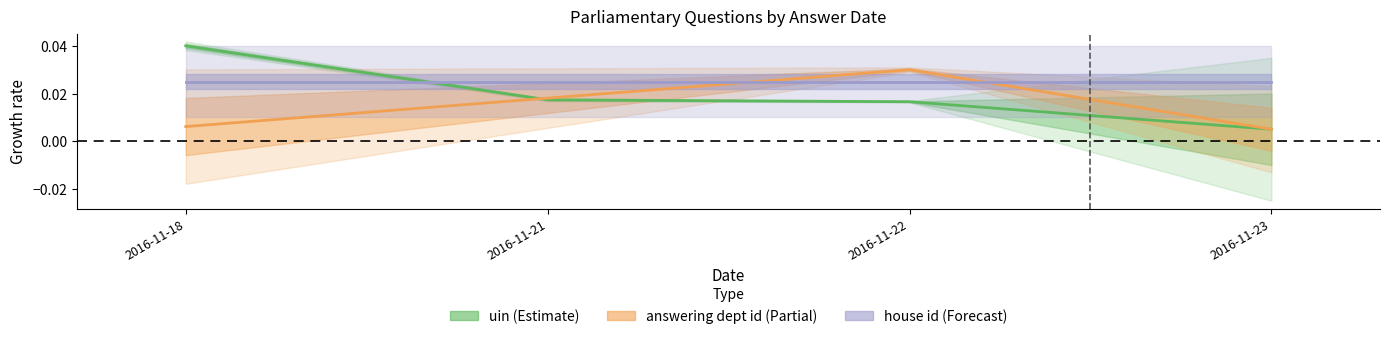

How many data points does each series have?

4